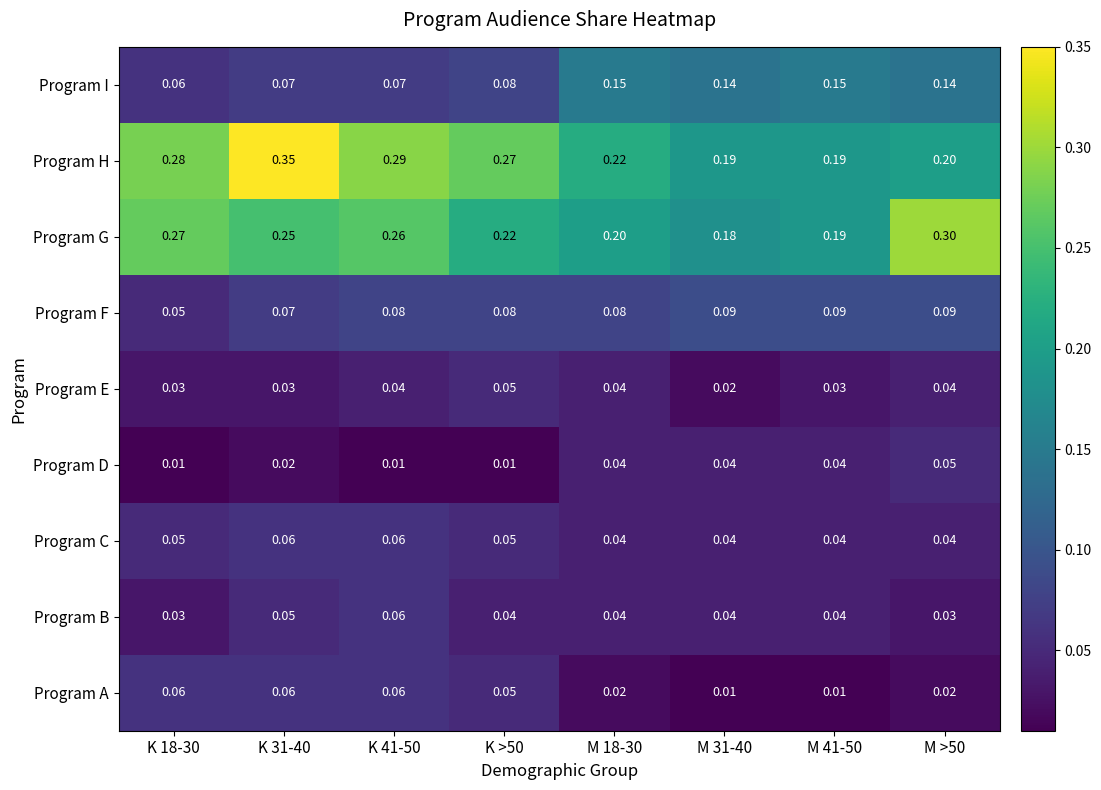

Between K 18-30 and K 31-40, which series saw the biggest shift?

Program H